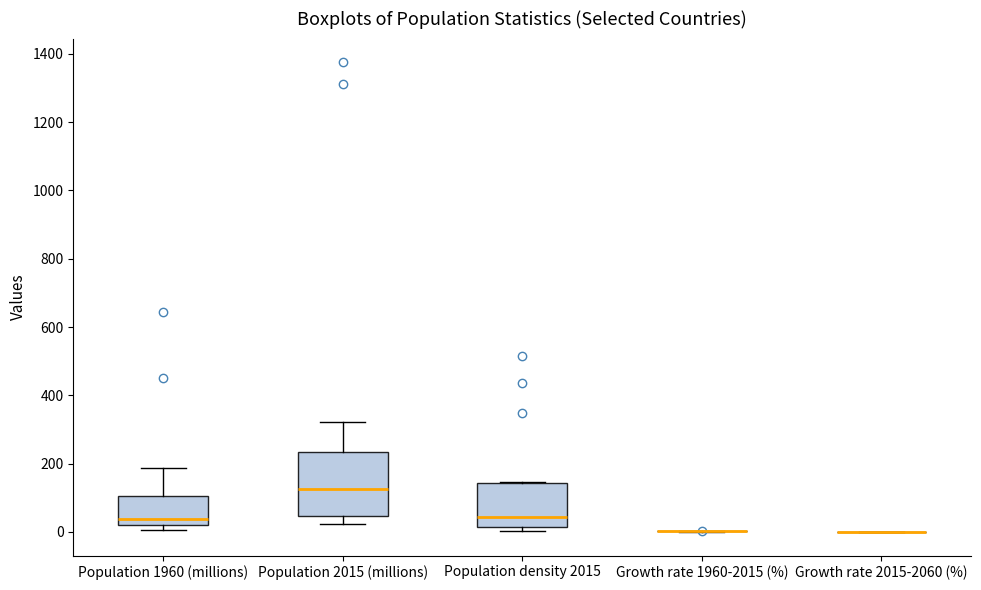

Reading left to right, transcribe this box plot: for each box, give where its median line is, the range the box spans, and where its two whiskers end, as read against the y-axis. The values are not printed on the chart, so give them approximately, as read against the axis.

Population 1960 (millions): median 40, box 20 to 100, whiskers 0 to 180
Population 2015 (millions): median 120, box 40 to 240, whiskers 20 to 320
Population density 2015: median 40, box 20 to 140, whiskers 0 to 140
Growth rate 1960-2015 (%): box collapsed to a line at 0, whiskers 0 to 0
Growth rate 2015-2060 (%): box collapsed to a line at 0, whiskers 0 to 0